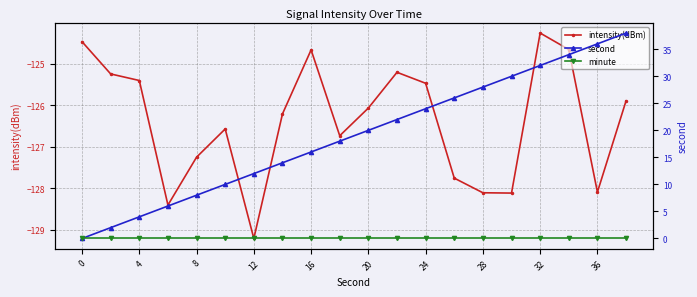

Which series has the largest range (max minus min)?

second